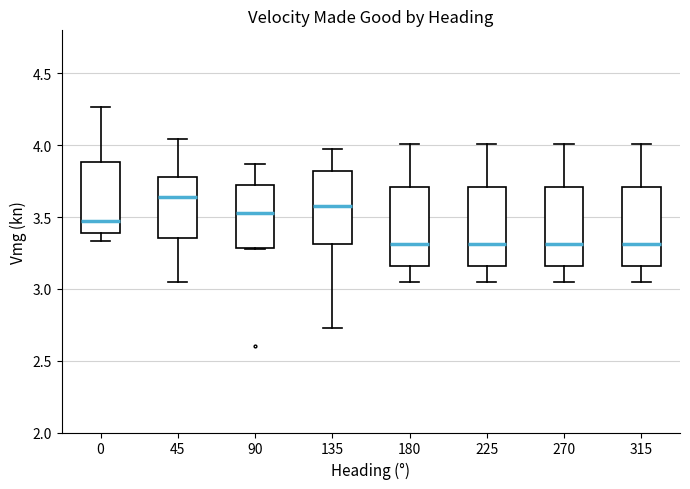

Reading left to right, transcribe this box plot: for each box, give where its median line is, the range the box spans, and where its two whiskers end, as read against the y-axis. The values are not printed on the chart, so give them approximately, as read against the axis.

0: median 3.45, box 3.40 to 3.90, whiskers 3.35 to 4.25
45: median 3.65, box 3.35 to 3.80, whiskers 3.05 to 4.05
90: median 3.55, box 3.30 to 3.75, whiskers 3.30 to 3.85
135: median 3.60, box 3.30 to 3.80, whiskers 2.70 to 4.00
180: median 3.30, box 3.15 to 3.70, whiskers 3.05 to 4.00
225: median 3.30, box 3.15 to 3.70, whiskers 3.05 to 4.00
270: median 3.30, box 3.15 to 3.70, whiskers 3.05 to 4.00
315: median 3.30, box 3.15 to 3.70, whiskers 3.05 to 4.00